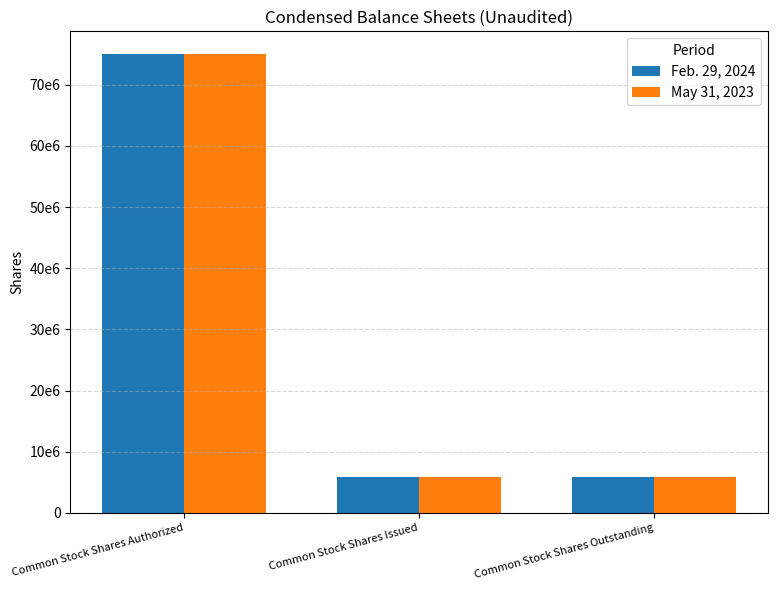

What is the maximum value shown in the chart?

75000000